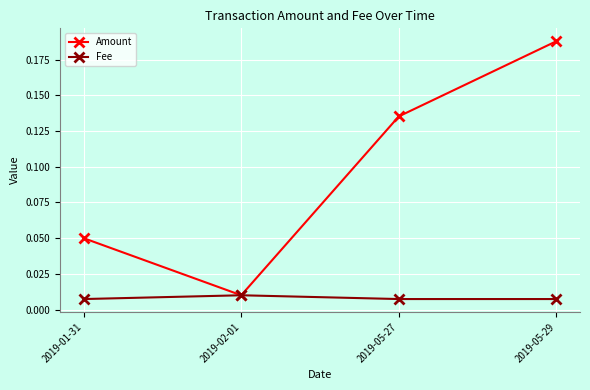

At 2019-01-31, list the series in order from smallest to largest.

Fee, Amount